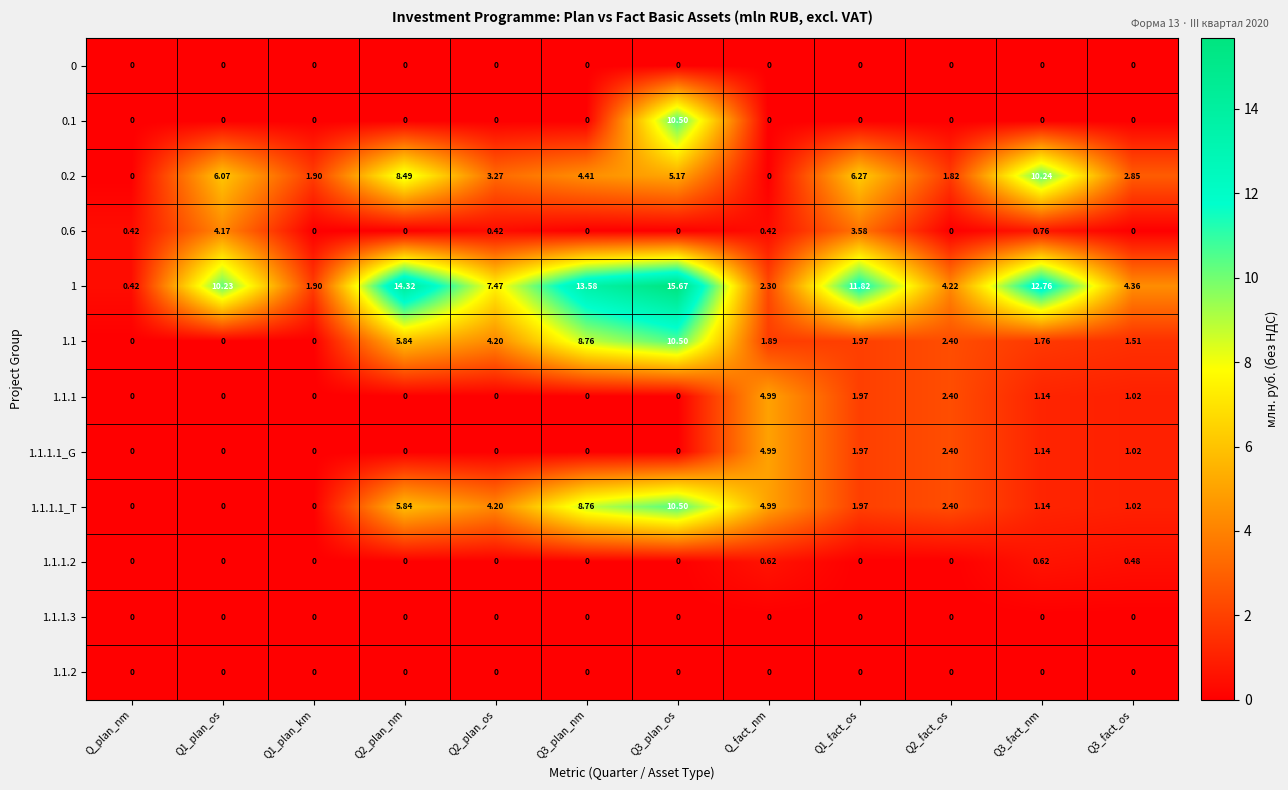

Is the value of 0.2 at Q2_plan_os greater than the value of 0.6 at Q3_plan_nm?

Yes